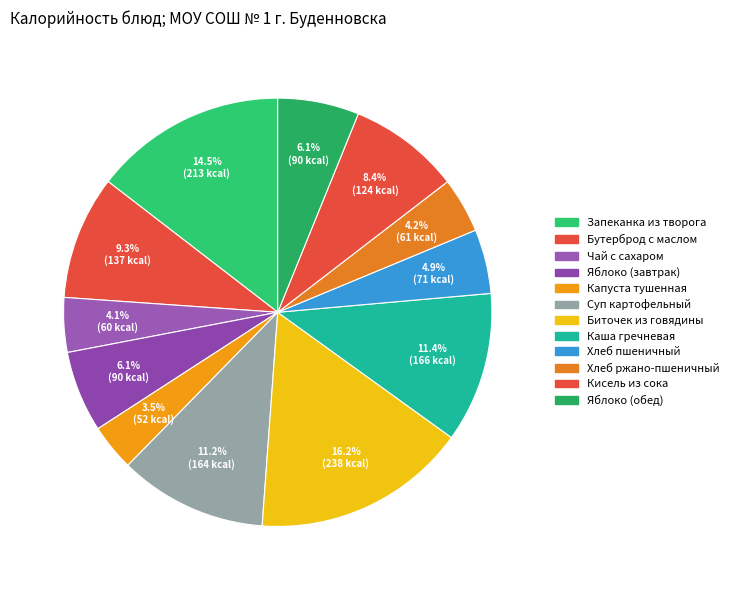

Is it true that Суп картофельный is 11% of the pie?

True